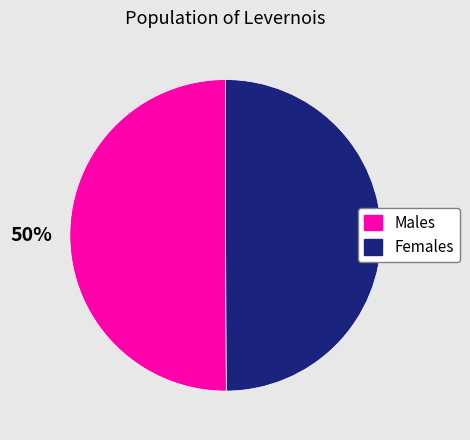

Combined, do Females and Males account for over 50%?

Yes